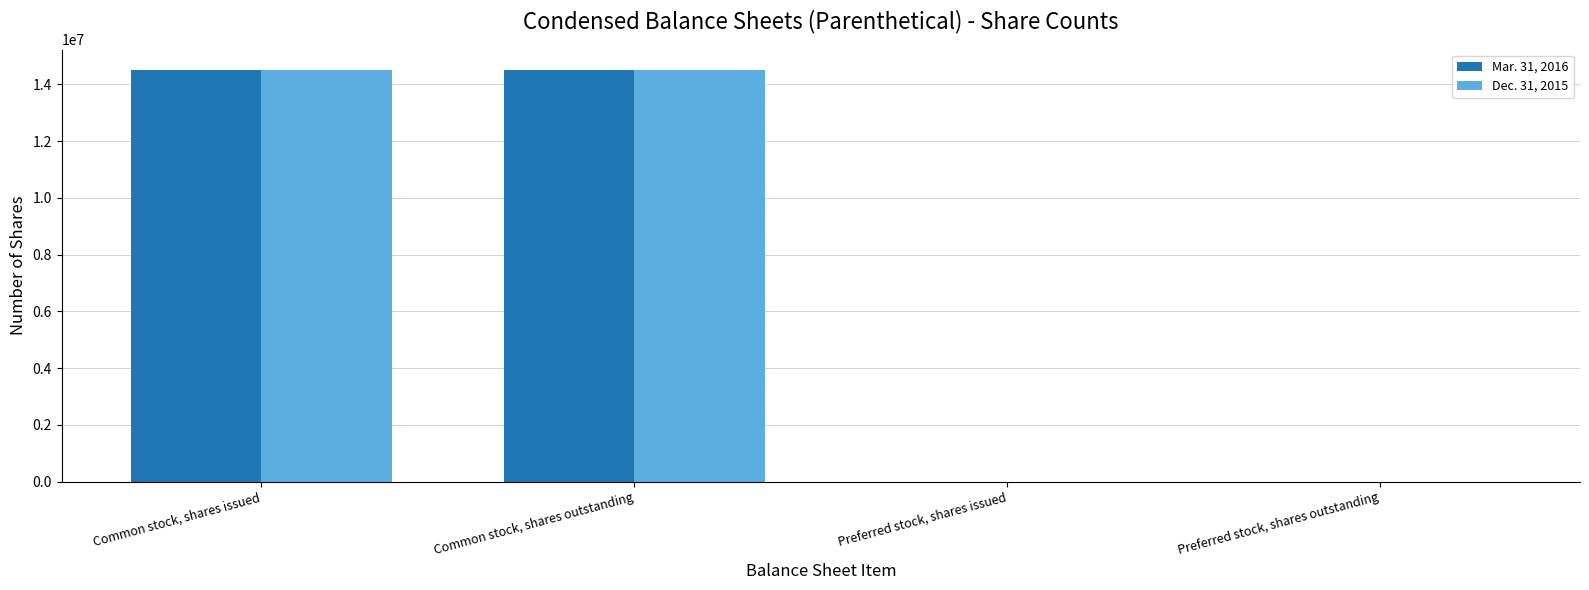

Which series has the largest range (max minus min)?

Mar. 31, 2016